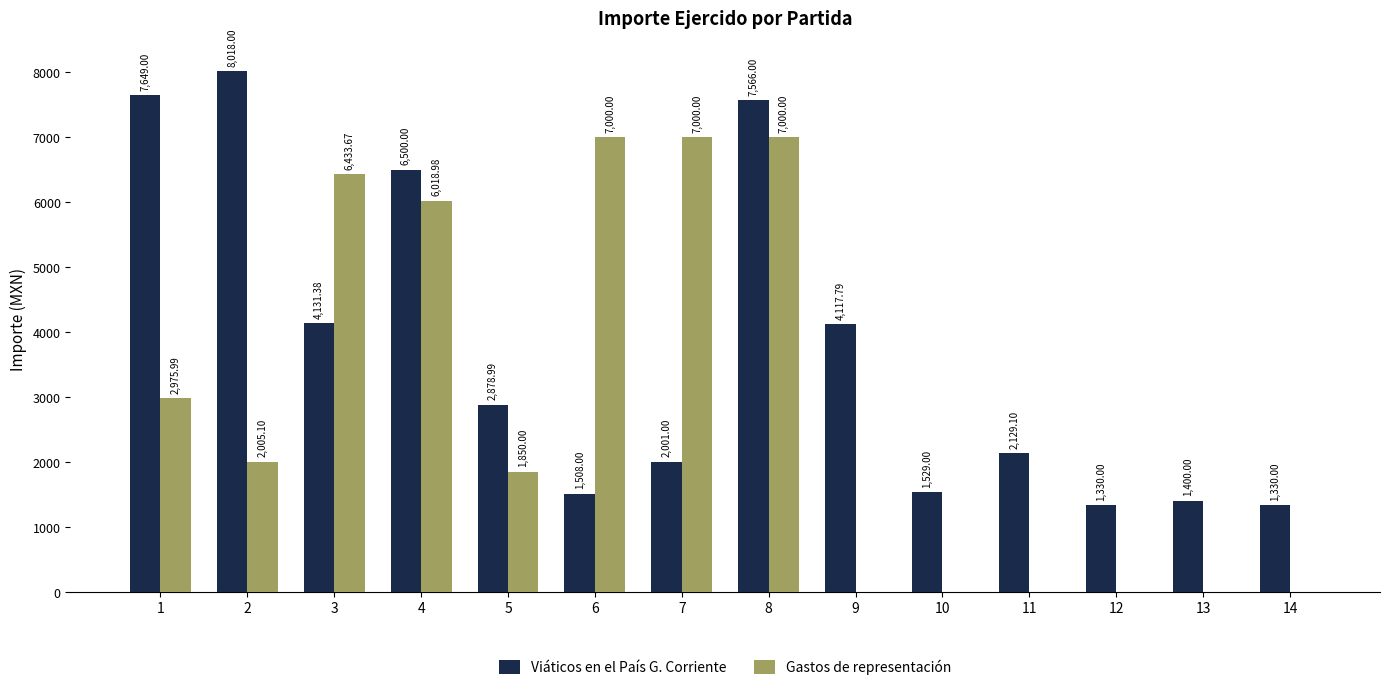

How many groups of bars are there?

14